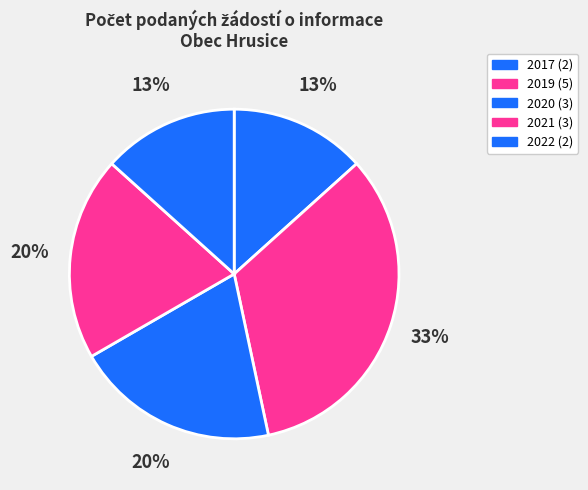

Count the number of slices in the pie.

5